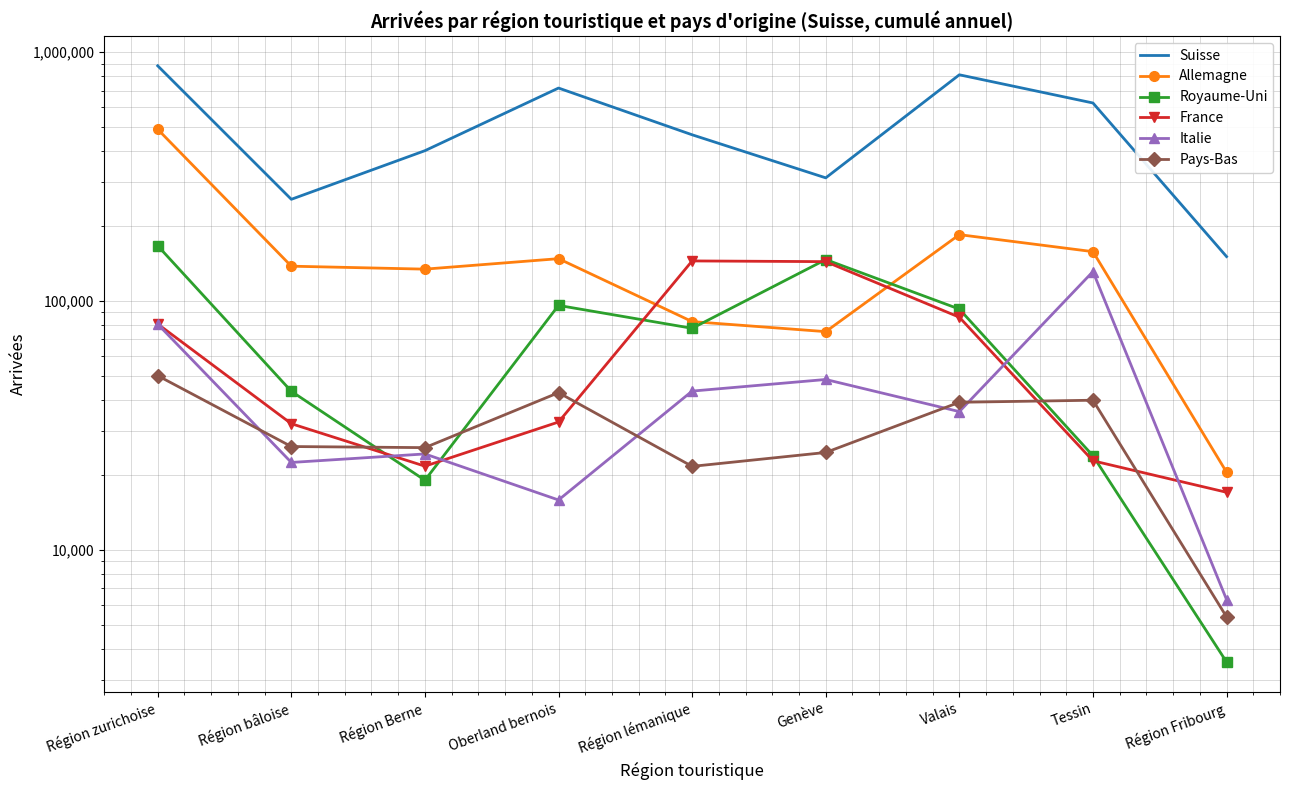

Reading left to right, extract all data points from this chart.

Suisse: 880895	256098	401664	717180	465309	312353	810780	624543	150729
Allemagne: 489480	137913	134185	147847	82583	75248	184653	157762	20494
Royaume-Uni: 166581	43324	19017	95933	77611	146609	92694	23854	3537
France: 80787	32099	21665	32599	144782	143835	85995	22768	17015
Italie: 80654	22424	24261	15843	43404	48328	35895	131205	6303
Pays-Bas: 50052	25983	25719	42777	21625	24594	39136	39886	5370